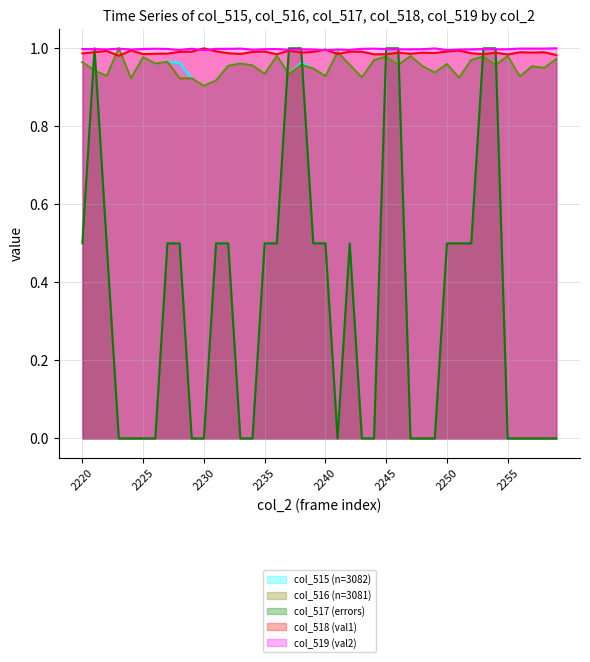

What is the total value across all series at 2220?

4.4